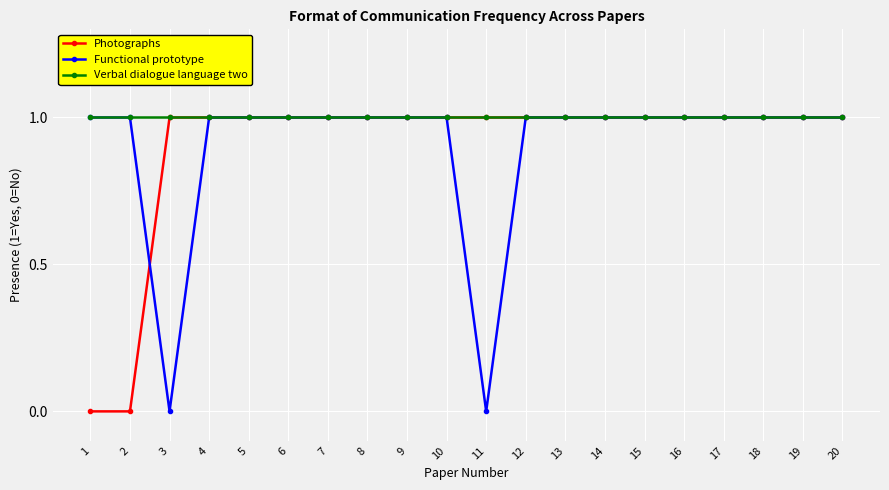

Where is the first local minimum for Functional prototype?

3